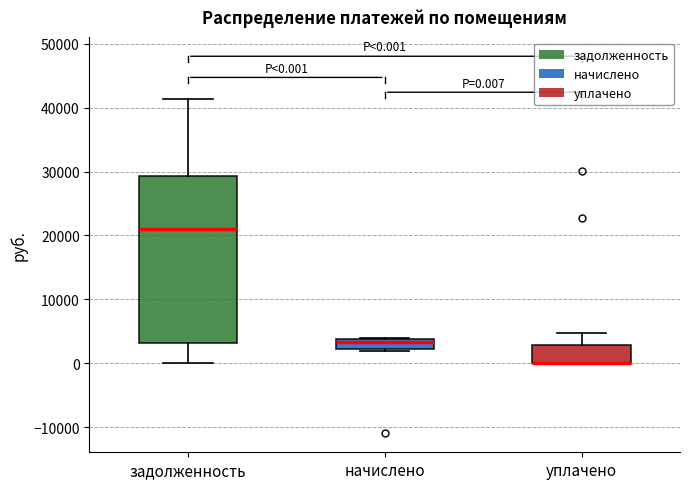

Which box is the tallest, from its lower edge to its upper edge?

задолженность